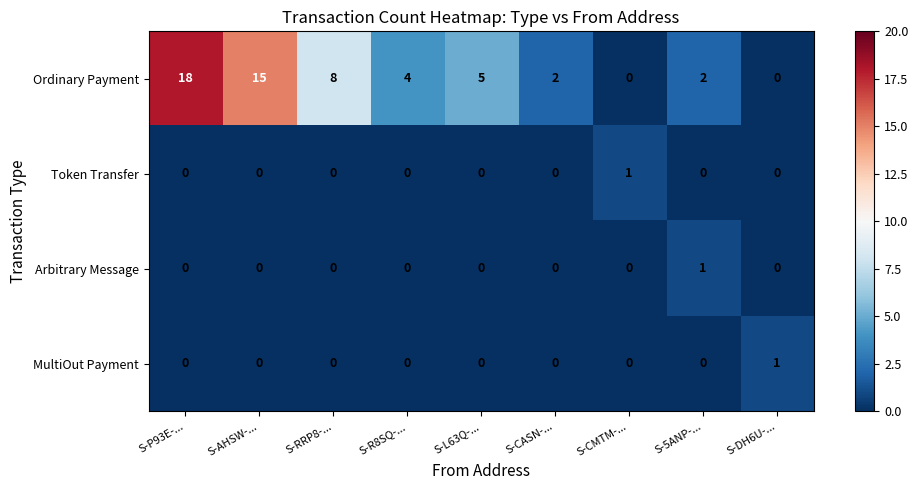

At which category is the sum across all series the highest?

S-P93E-...